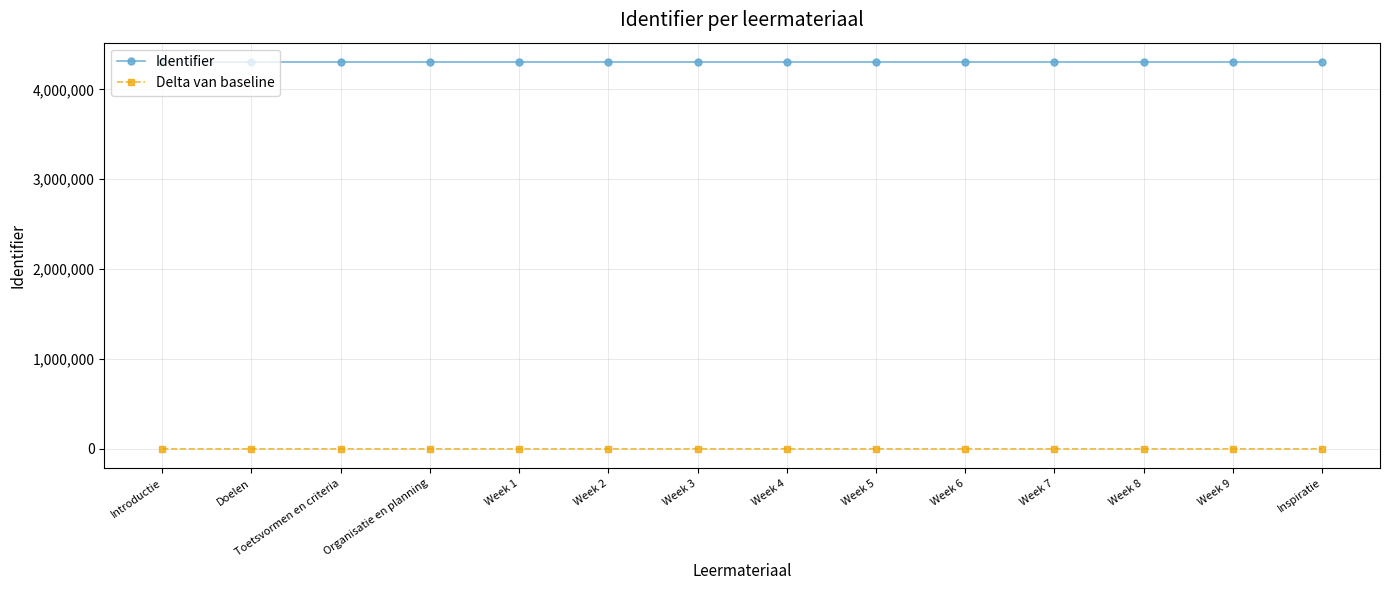

What is the label of the 5th point from the left?

Week 1